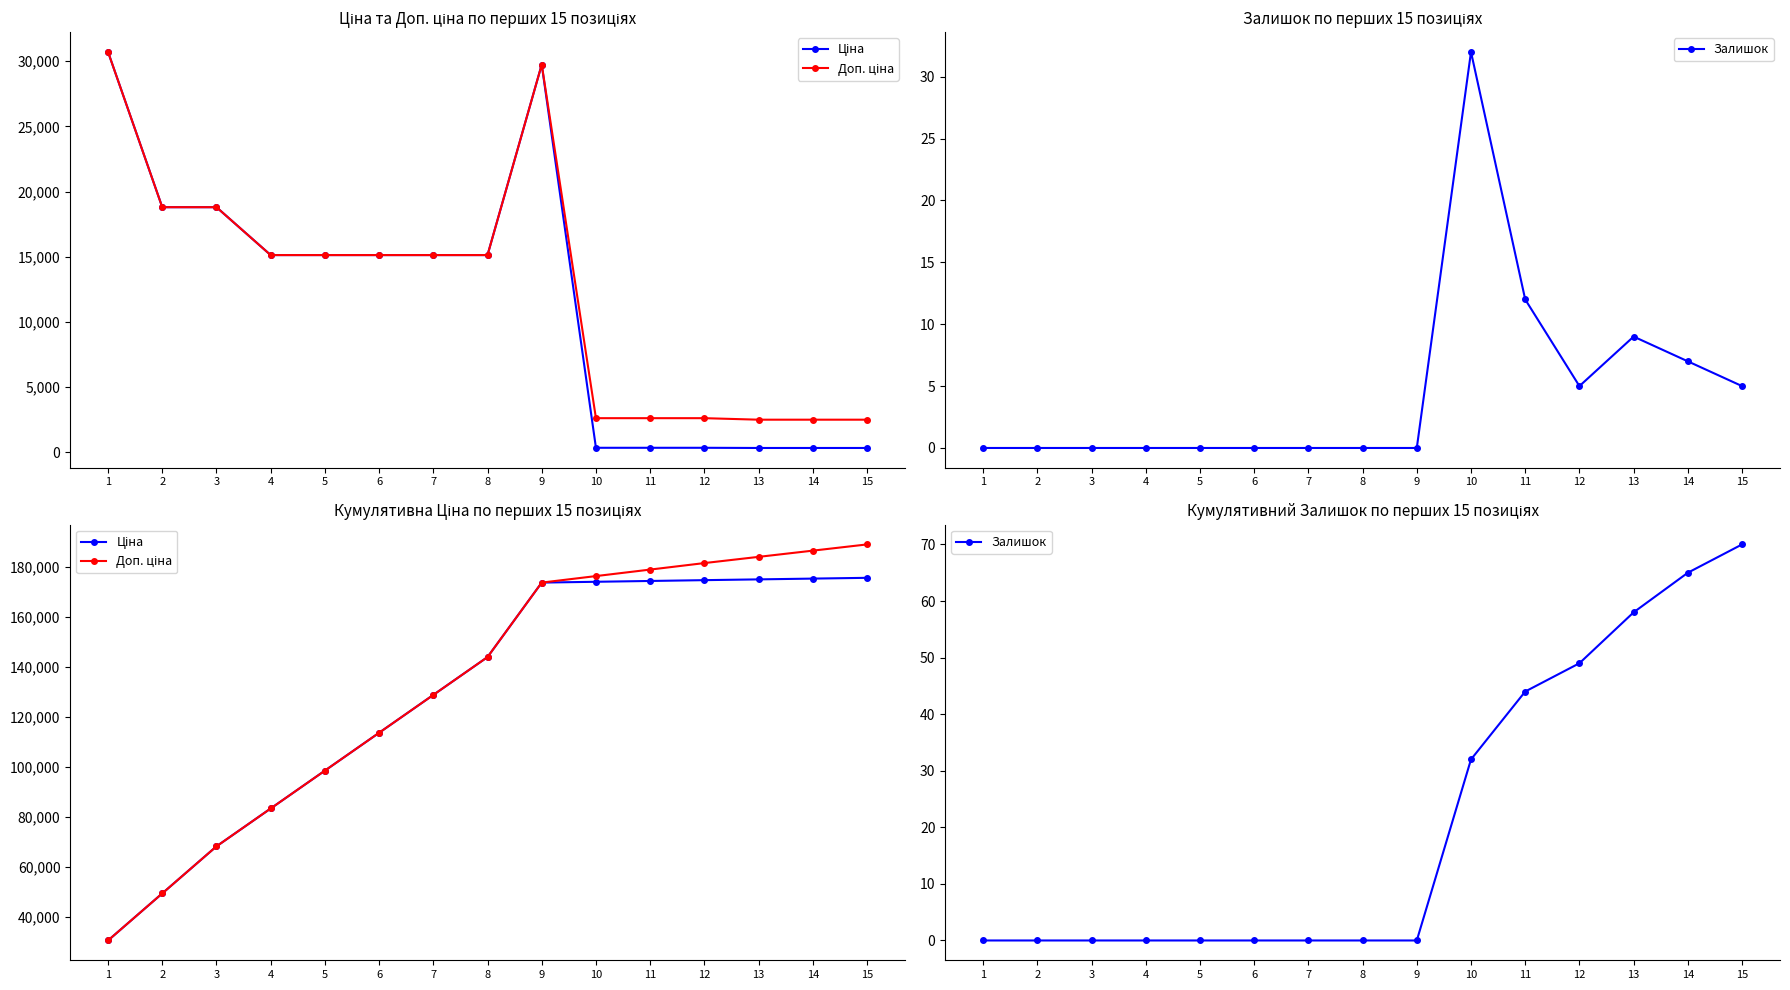

Is it true that Ціна equals 49513.9 at 2?

True